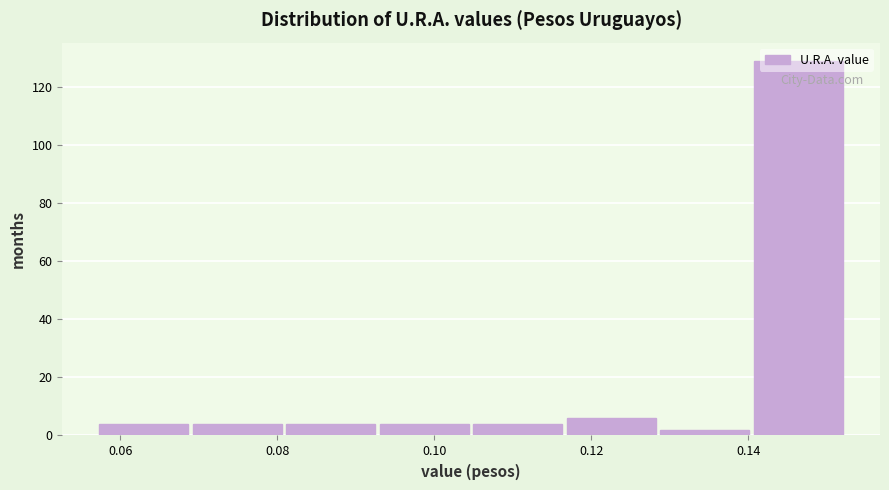

What is the height of the bar covering 0.128 to 0.140 on the x-axis? Neither the bar edges nor the heights are printed on the chart, so give them approximately, as read against the axes.

2